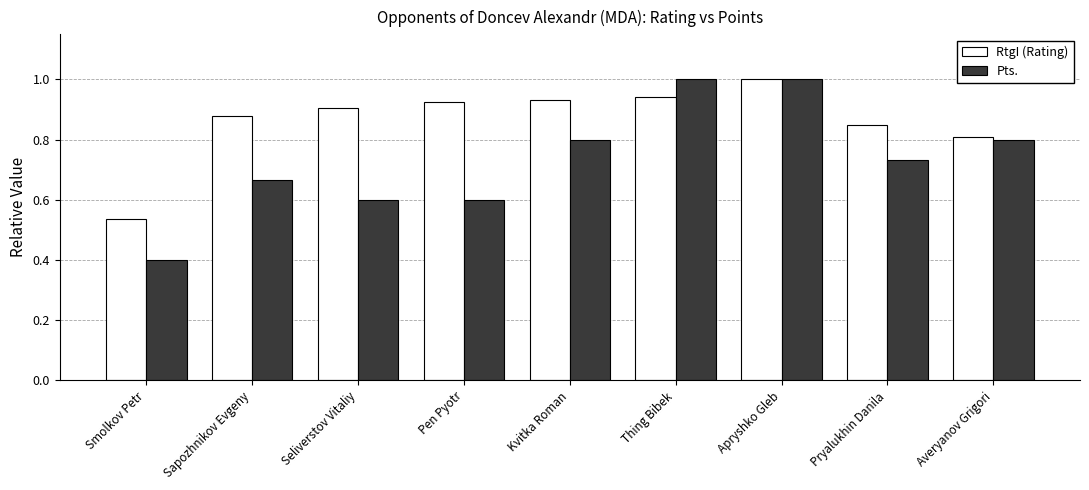

List the series in order of their overall mean, lowest first.

Pts., RtgI (Rating)